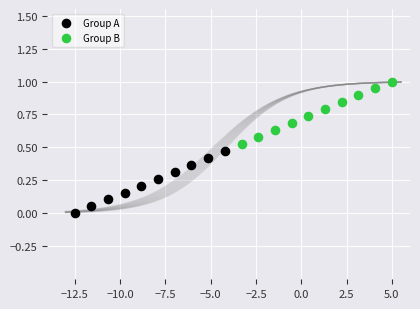

Which series reaches the maximum Y coordinate?

Group B